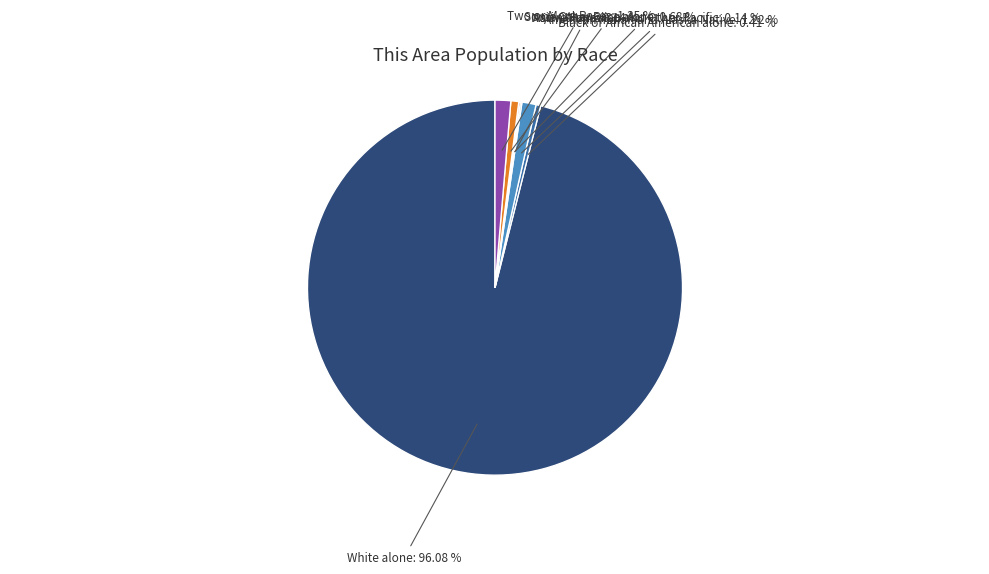

To the nearest percent, what is the combined percentage of American Indian and Alaska Native and Black or African American alone?

2%